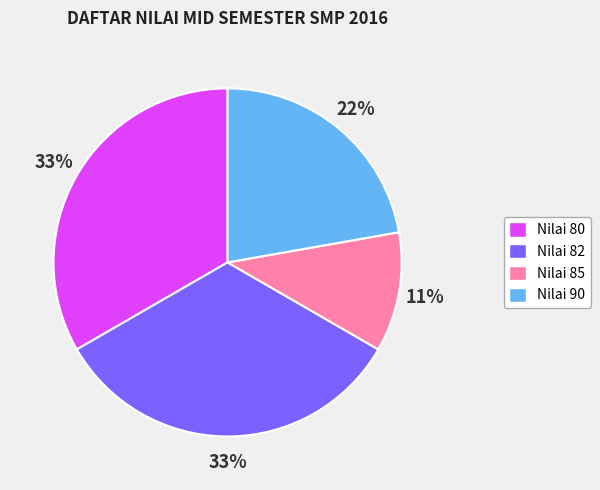

To the nearest percent, what is the average slice percentage?

25%